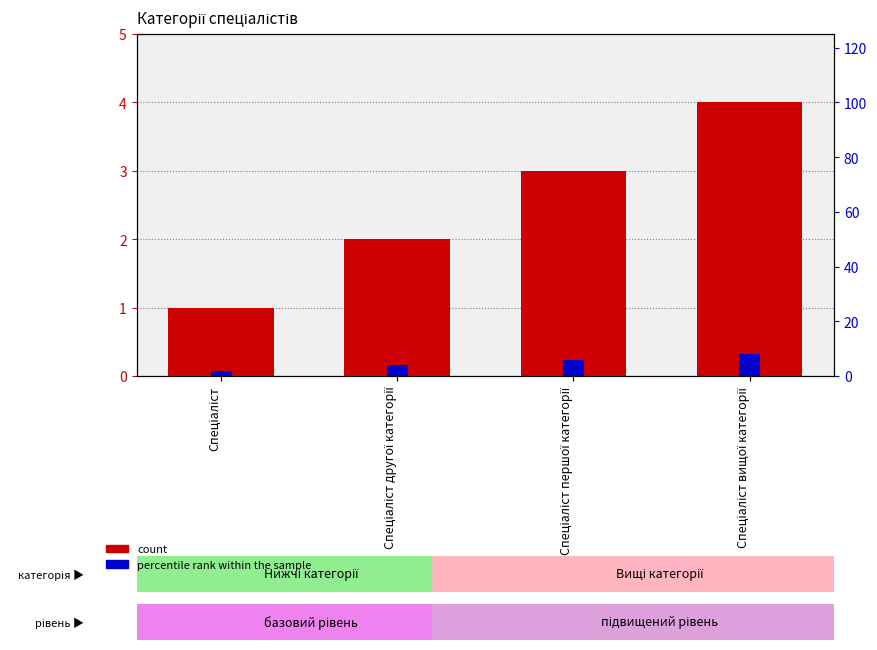

Which series has the largest range (max minus min)?

percentile rank within the sample